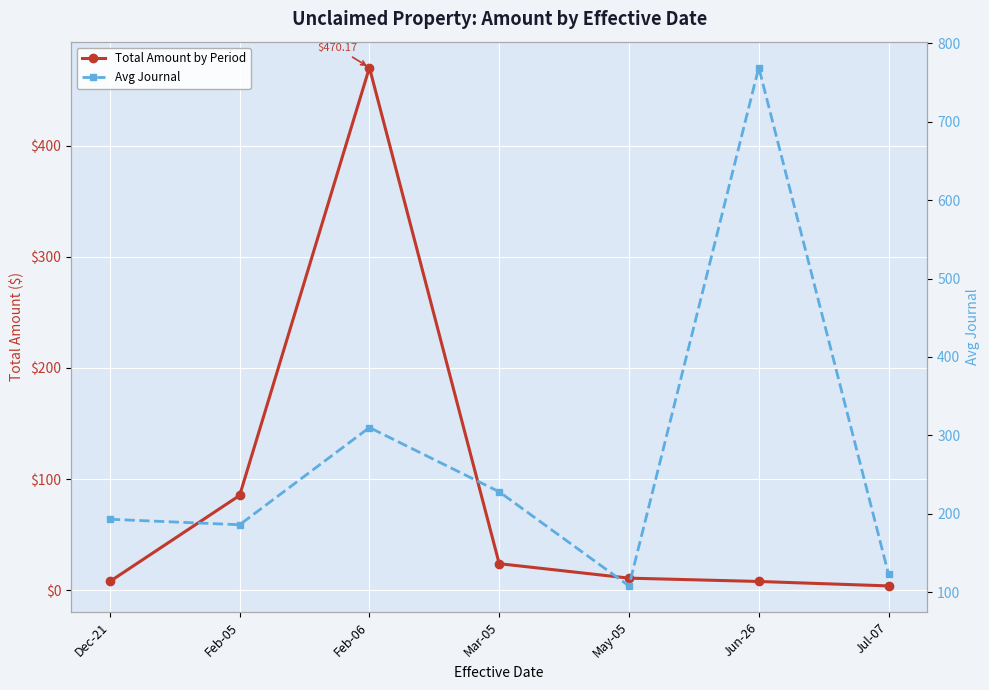

Is the value of Total Amount by Period at May-05 greater than the value of Avg Journal at Dec-21?

No